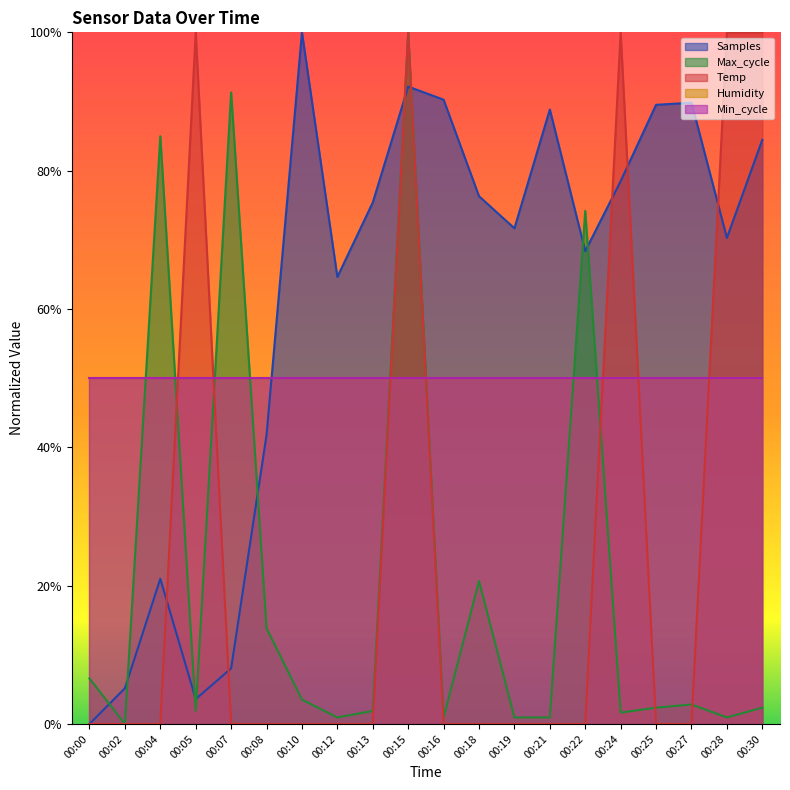

What is the value of the Max_cycle point at the 1st from the left?

0.1